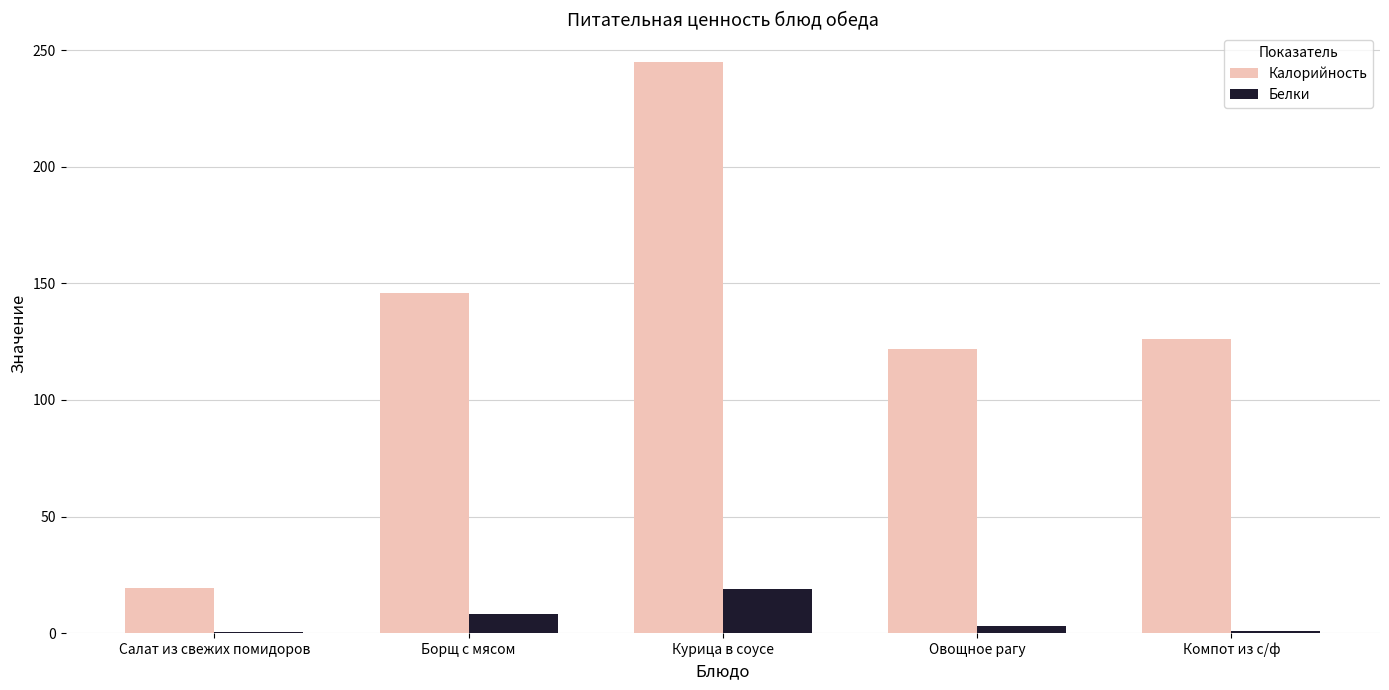

What is the sum of all Калорийность values?

658.2